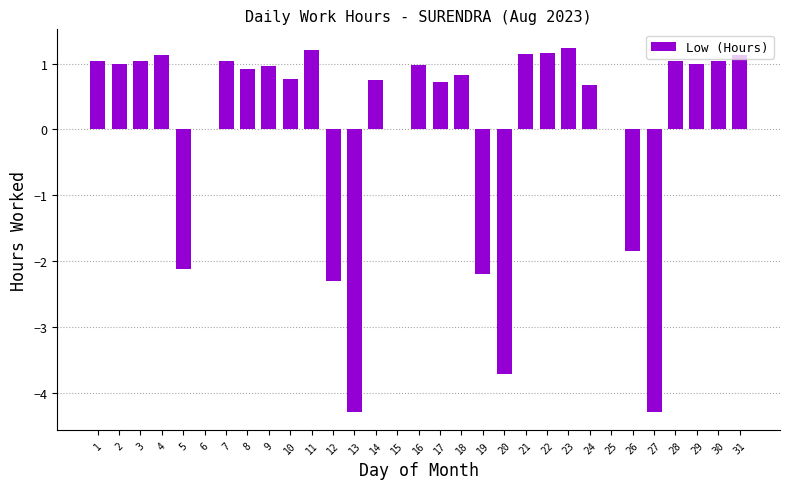

What is the maximum value shown in the chart?

1.2